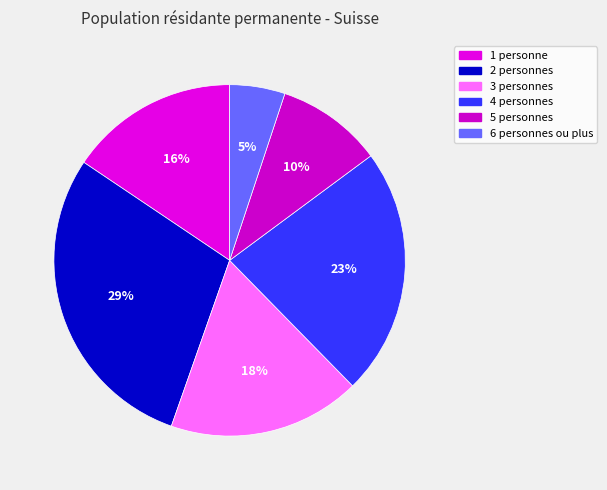

How many slices are in this pie chart?

6